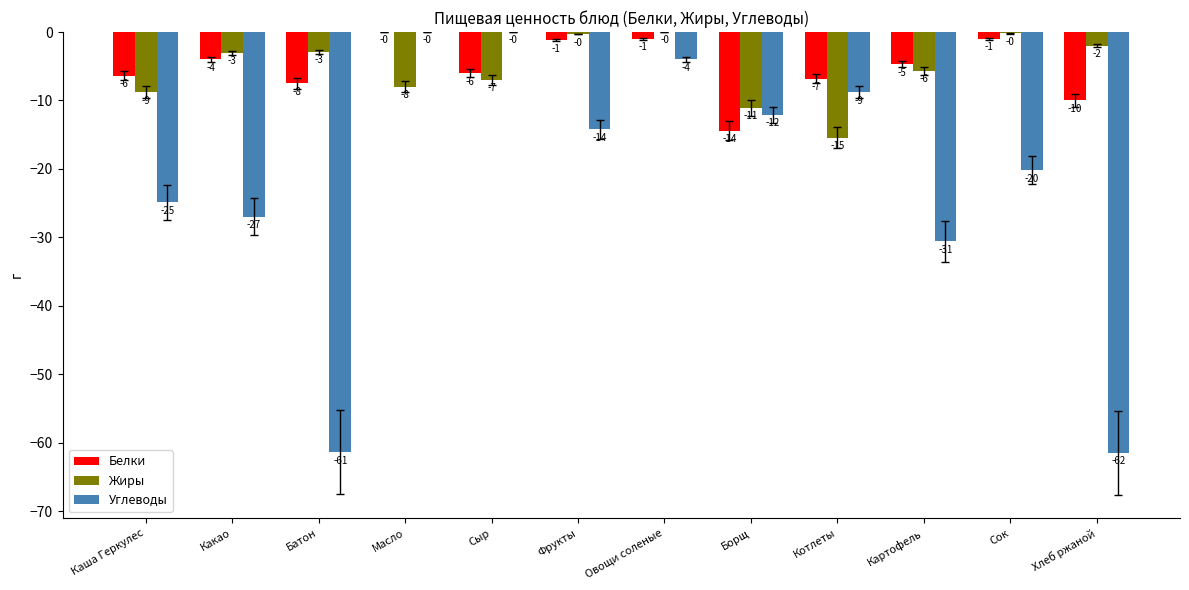

At which category is the sum across all series the highest?

Овощи соленые